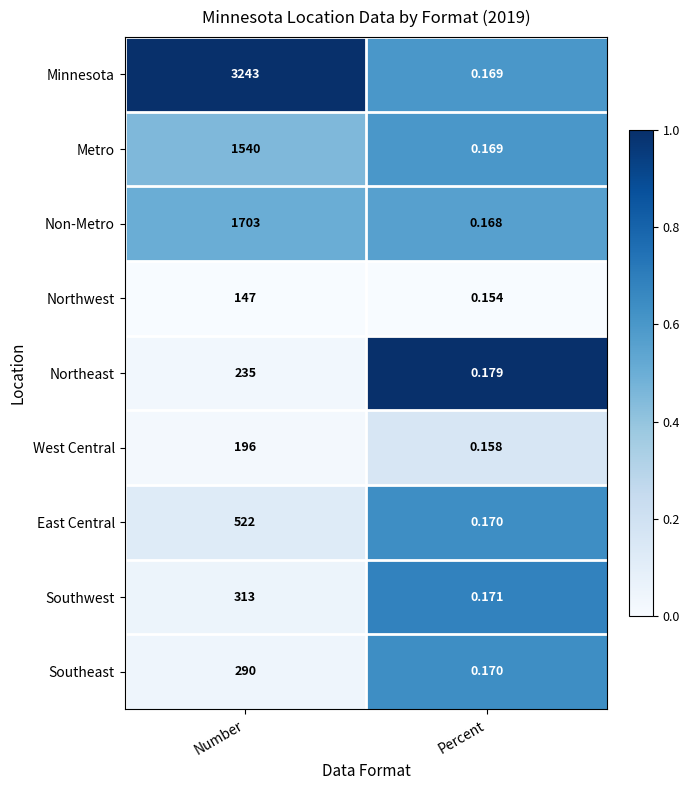

List the labels in order of Northeast value, smallest first.

Percent, Number